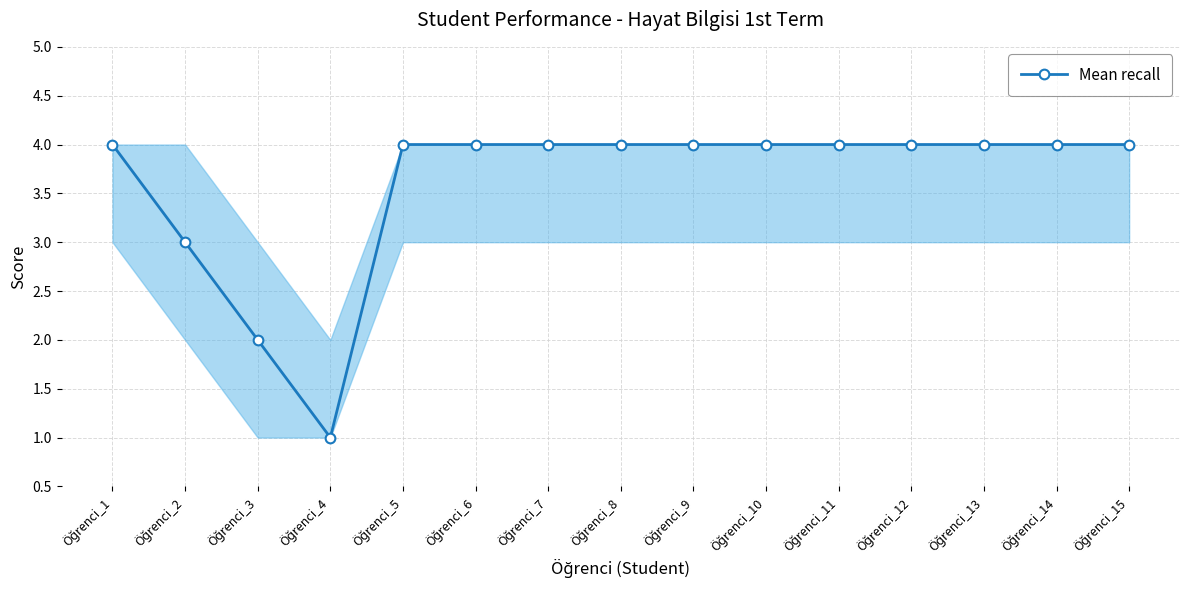

What is the greatest value displayed?

4